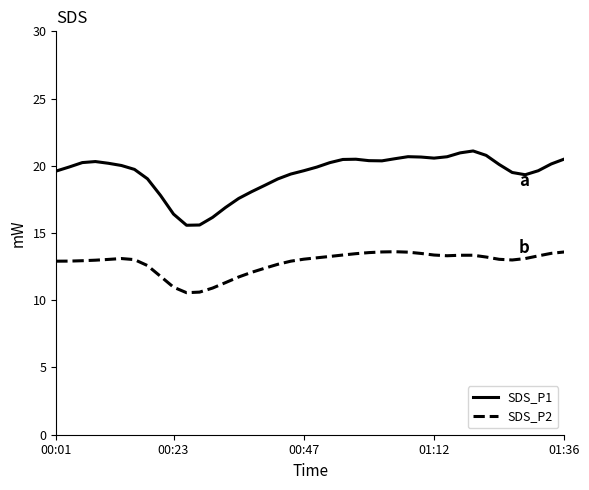

List the series in order of their peak value, highest first.

SDS_P1, SDS_P2